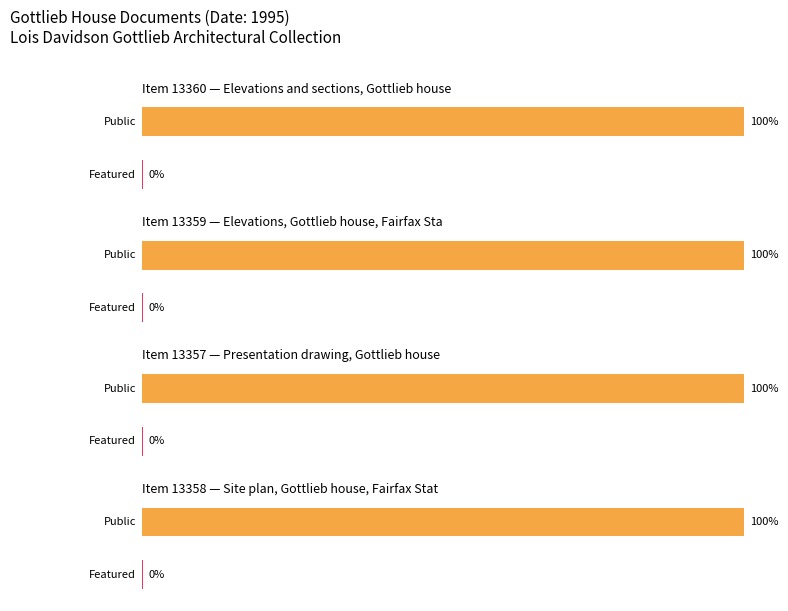

Reading right to left, transcribe all the data shown in this chart.

public: 13358=1	13357=1	13359=1	13360=1
featured: 13358=0	13357=0	13359=0	13360=0